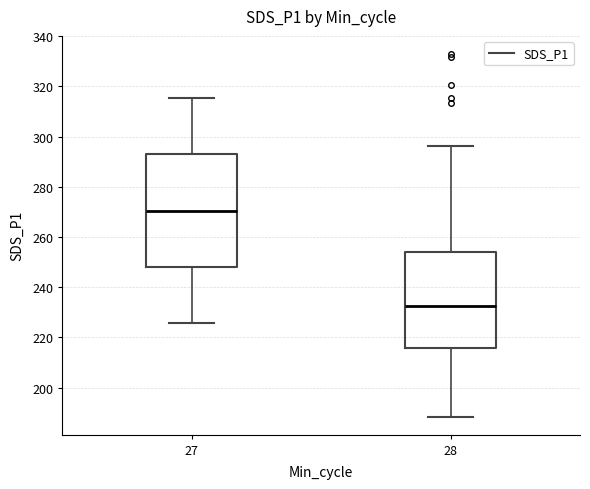

Which box is the tallest, from its lower edge to its upper edge?

27